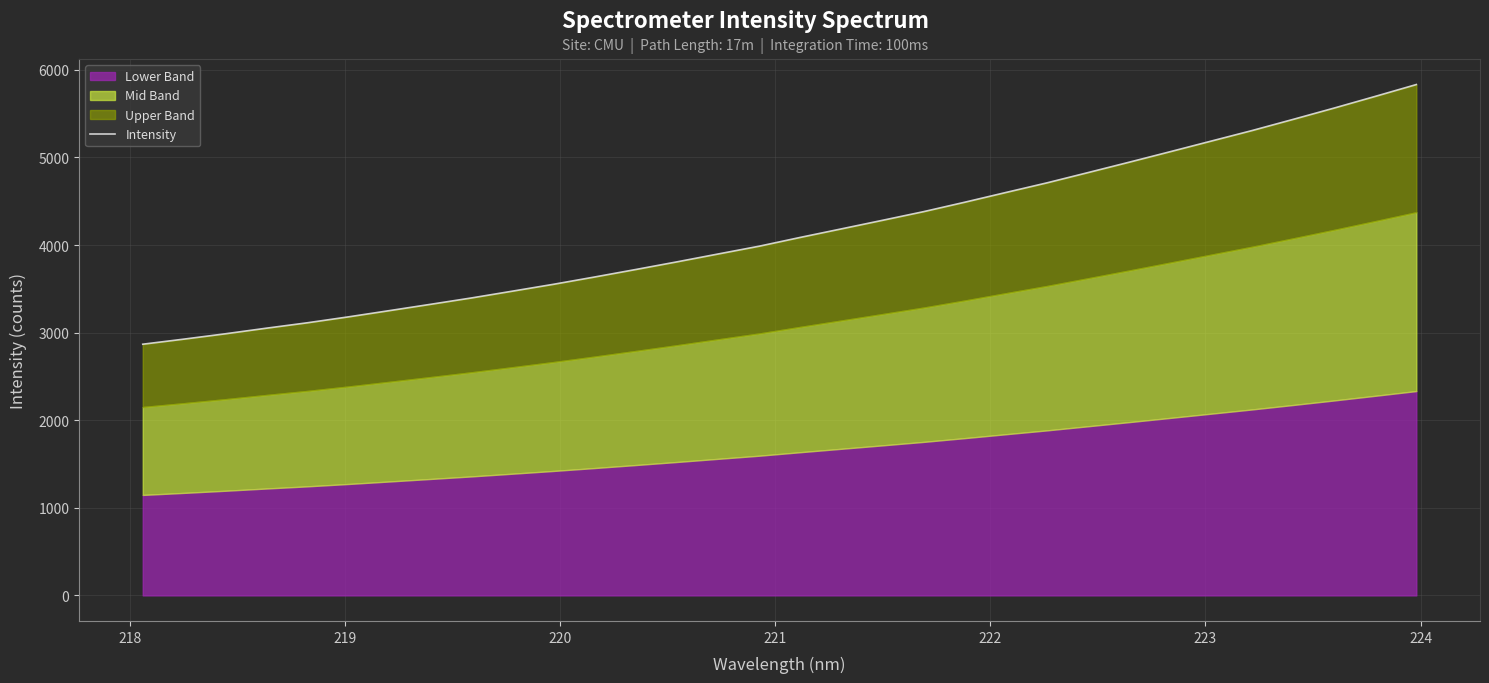

What is the difference between the maximum and minimum values?

2964.4